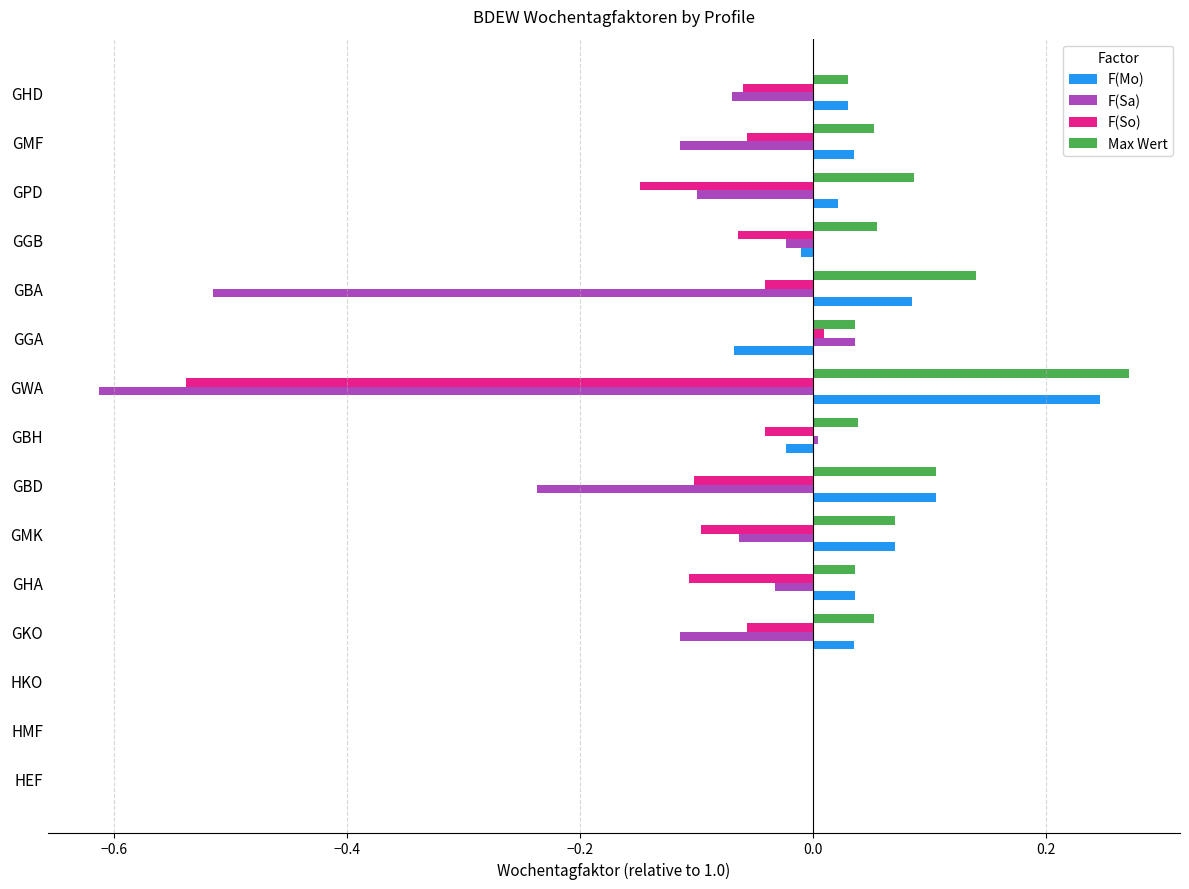

What is the sum of all F(Mo) values?

0.6